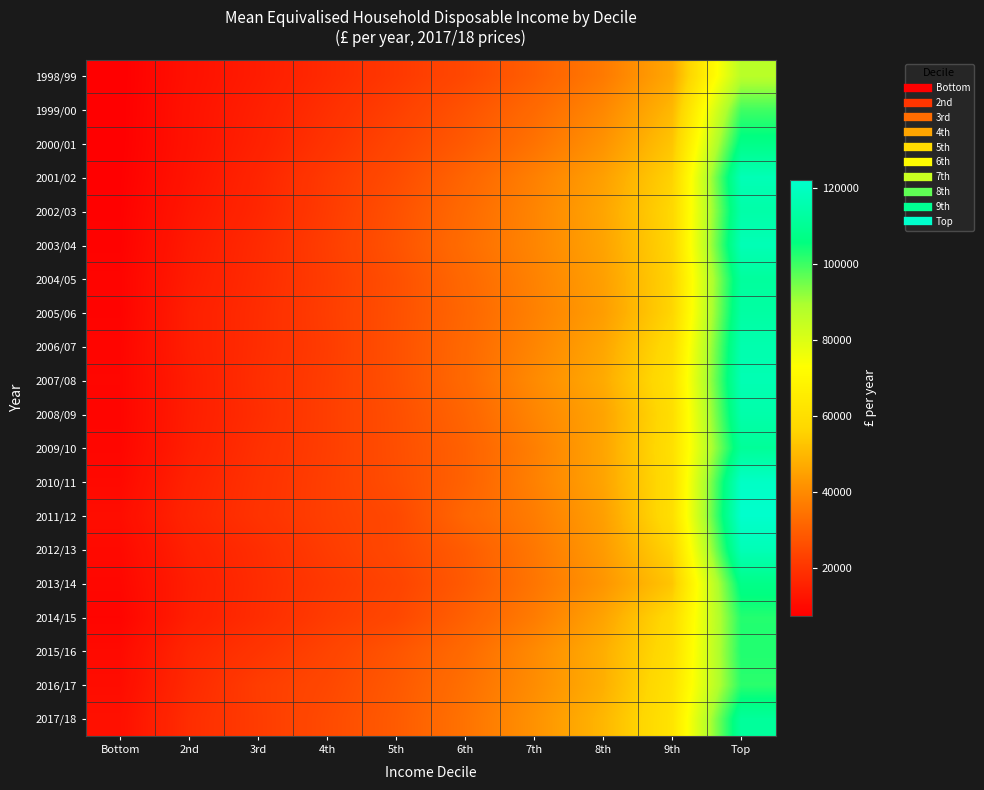

Reading left to right, what are all the values shown in this chart?

1998/99: Bottom=7492	2nd=11619	3rd=14310	4th=17592	5th=21011	6th=24778	7th=29827	8th=36249	9th=46374	Top=86935
1999/00: Bottom=7553	2nd=11952	3rd=15007	4th=18759	5th=22644	6th=27187	7th=32405	8th=39273	9th=49857	Top=99551
2000/01: Bottom=7599	2nd=12010	3rd=15475	4th=19792	5th=24213	6th=28795	7th=34508	8th=41807	9th=52847	Top=107570
2001/02: Bottom=7835	2nd=12429	3rd=16400	4th=21301	5th=25630	6th=31324	7th=37533	8th=44709	9th=55927	Top=117264
2002/03: Bottom=8117	2nd=13094	3rd=16819	4th=21649	5th=26754	6th=32553	7th=38507	8th=45832	9th=57195	Top=114365
2003/04: Bottom=8282	2nd=13841	3rd=17667	4th=22213	5th=27199	6th=33202	7th=38700	8th=45433	9th=56803	Top=117229
2004/05: Bottom=8711	2nd=14247	3rd=17928	4th=21949	5th=26447	6th=32169	7th=37997	8th=44627	9th=56284	Top=111879
2005/06: Bottom=8548	2nd=14901	3rd=18208	4th=22168	5th=26586	6th=31669	7th=37681	8th=44175	9th=56587	Top=113202
2006/07: Bottom=8991	2nd=14855	3rd=18293	4th=21928	5th=26725	6th=32170	7th=38664	8th=46025	9th=59160	Top=115745
2007/08: Bottom=9075	2nd=14470	3rd=18617	4th=22157	5th=26724	6th=32308	7th=39804	8th=47050	9th=60756	Top=116734
2008/09: Bottom=8954	2nd=14581	3rd=18376	4th=22296	5th=26292	6th=31259	7th=38580	8th=45592	9th=59581	Top=114821
2009/10: Bottom=9191	2nd=14822	3rd=18982	4th=22262	5th=26223	6th=30457	7th=37252	8th=45757	9th=60280	Top=110892
2010/11: Bottom=9811	2nd=15797	3rd=19362	4th=22535	5th=26019	6th=30566	7th=37683	8th=45610	9th=59833	Top=120687
2011/12: Bottom=10719	2nd=16312	3rd=19604	4th=22553	5th=24839	6th=31682	7th=36706	8th=44542	9th=60019	Top=122117
2012/13: Bottom=9889	2nd=15372	3rd=18310	4th=21860	5th=24834	6th=29226	7th=35546	8th=43614	9th=56388	Top=117375
2013/14: Bottom=9418	2nd=14649	3rd=18007	4th=21038	5th=23764	6th=28738	7th=35077	8th=42390	9th=52922	Top=107501
2014/15: Bottom=8804	2nd=14925	3rd=18193	4th=21707	5th=24555	6th=30280	7th=36598	8th=45516	9th=58525	Top=102380
2015/16: Bottom=10048	2nd=16763	3rd=20122	4th=23602	5th=27607	6th=32629	7th=39718	8th=47797	9th=59674	Top=102614
2016/17: Bottom=10584	2nd=17512	3rd=22006	4th=24593	5th=28543	6th=33841	7th=40342	8th=48018	9th=61255	Top=101663
2017/18: Bottom=11452	2nd=18330	3rd=21811	4th=25281	5th=29034	6th=34568	7th=41499	8th=49629	9th=62207	Top=111551